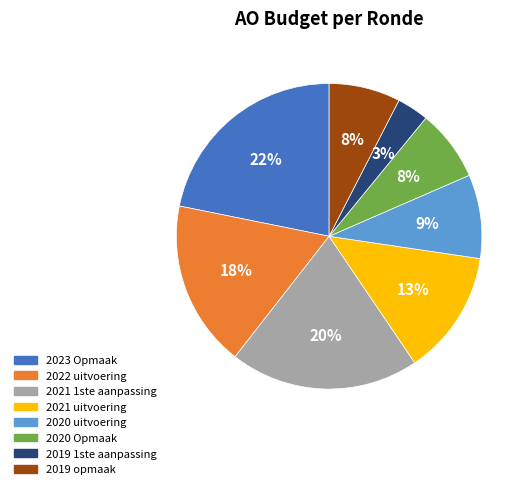

To the nearest percent, what percentage of the pie is 2021 1ste aanpassing?

20%